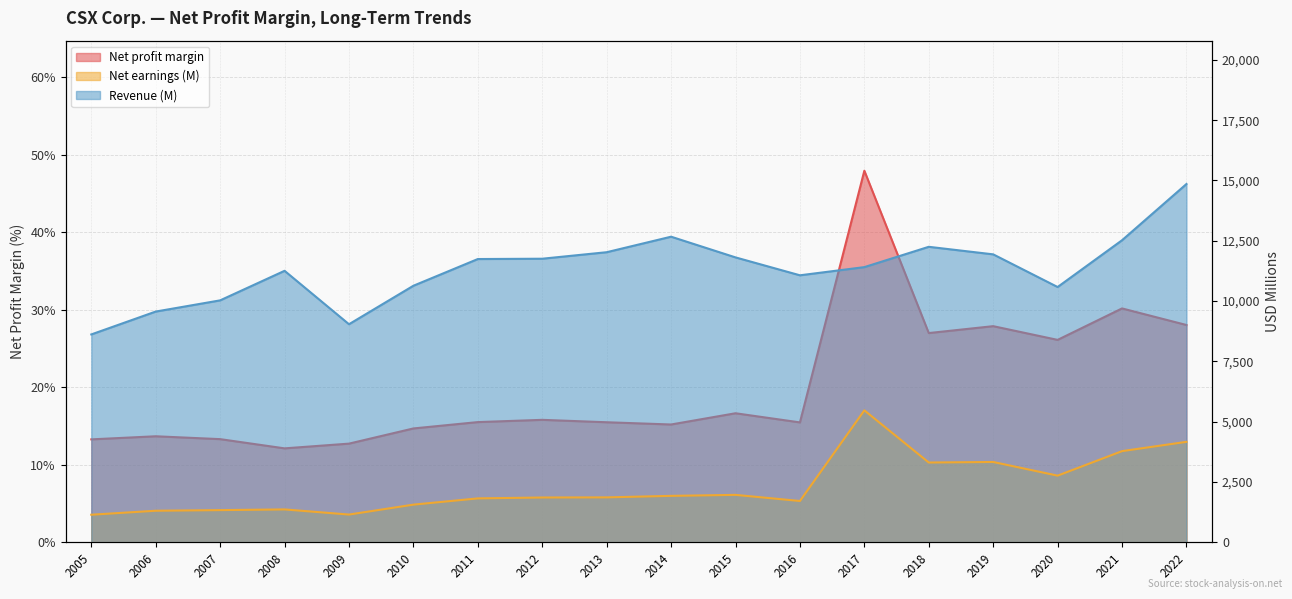

True or false: Net earnings (M) and Revenue (M) intersect in this chart.

False